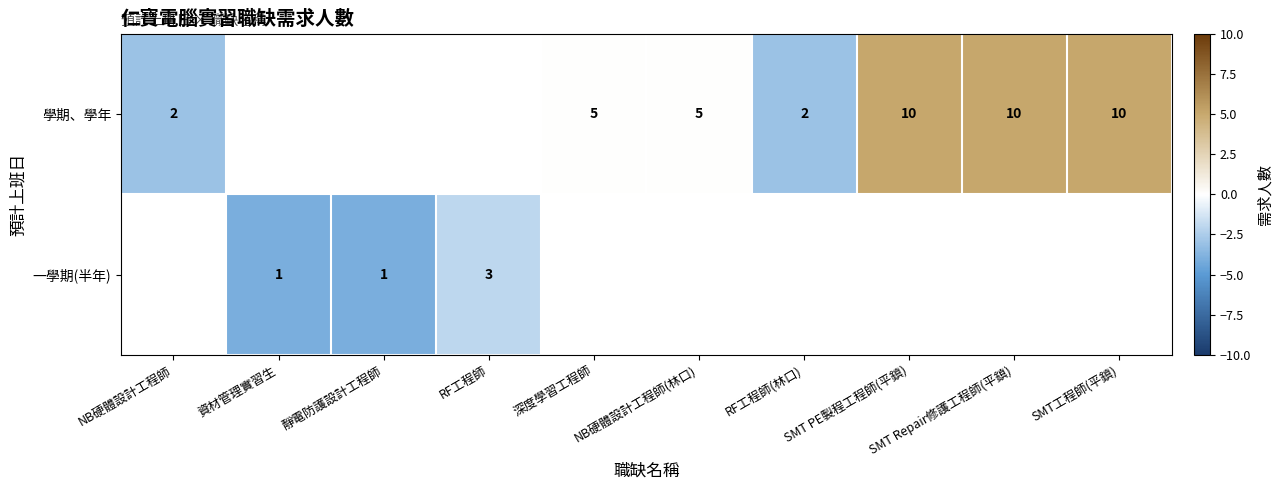

True or false: 學期、學年 has a value of 1 at RF工程師(林口).

False